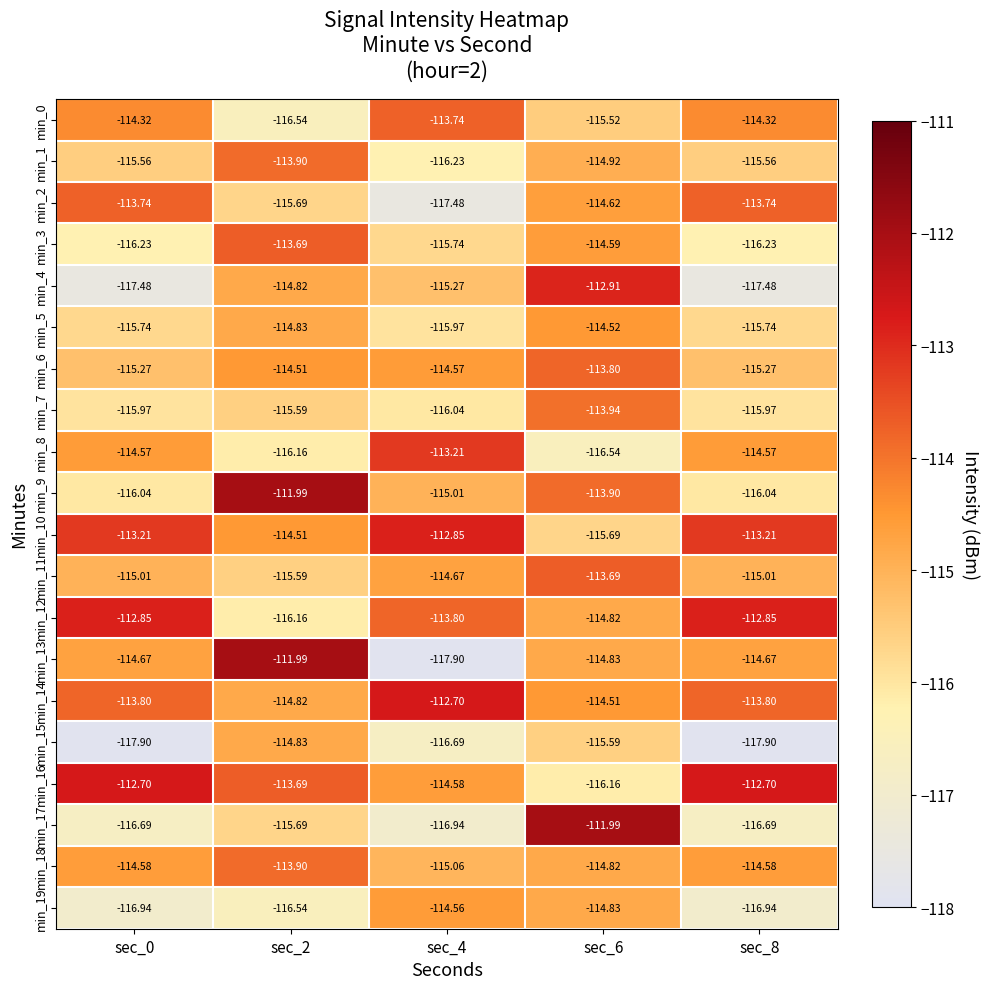

Rank the series at sec_8 from highest to lowest value.

min_16, min_12, min_10, min_2, min_14, min_0, min_8, min_18, min_13, min_11, min_6, min_1, min_5, min_7, min_9, min_3, min_17, min_19, min_4, min_15